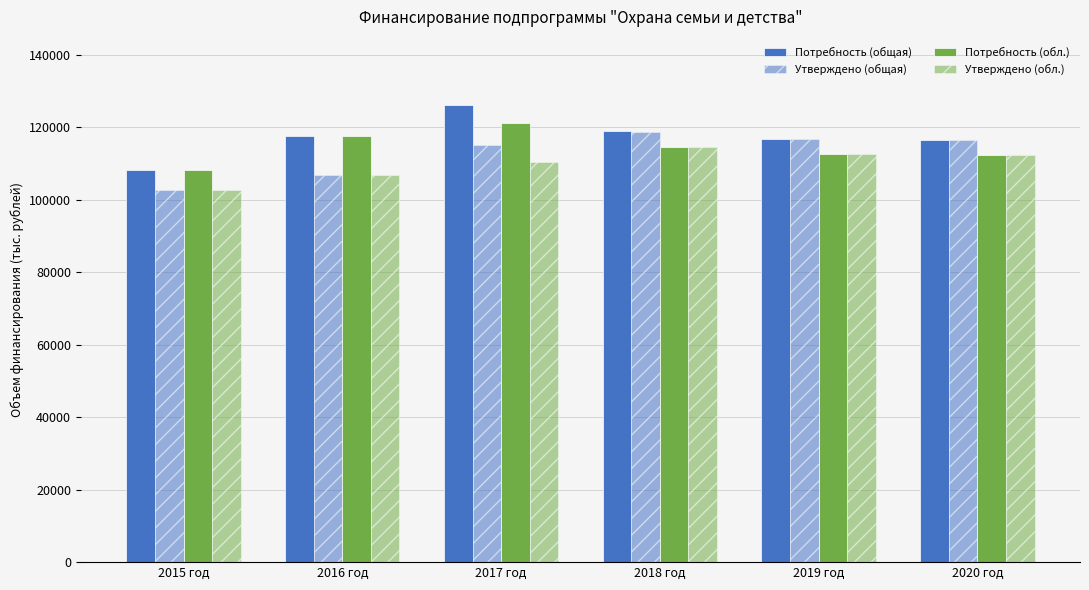

What is the value of the Утверждено (обл.) bar at the 6th from the left?

112218.1